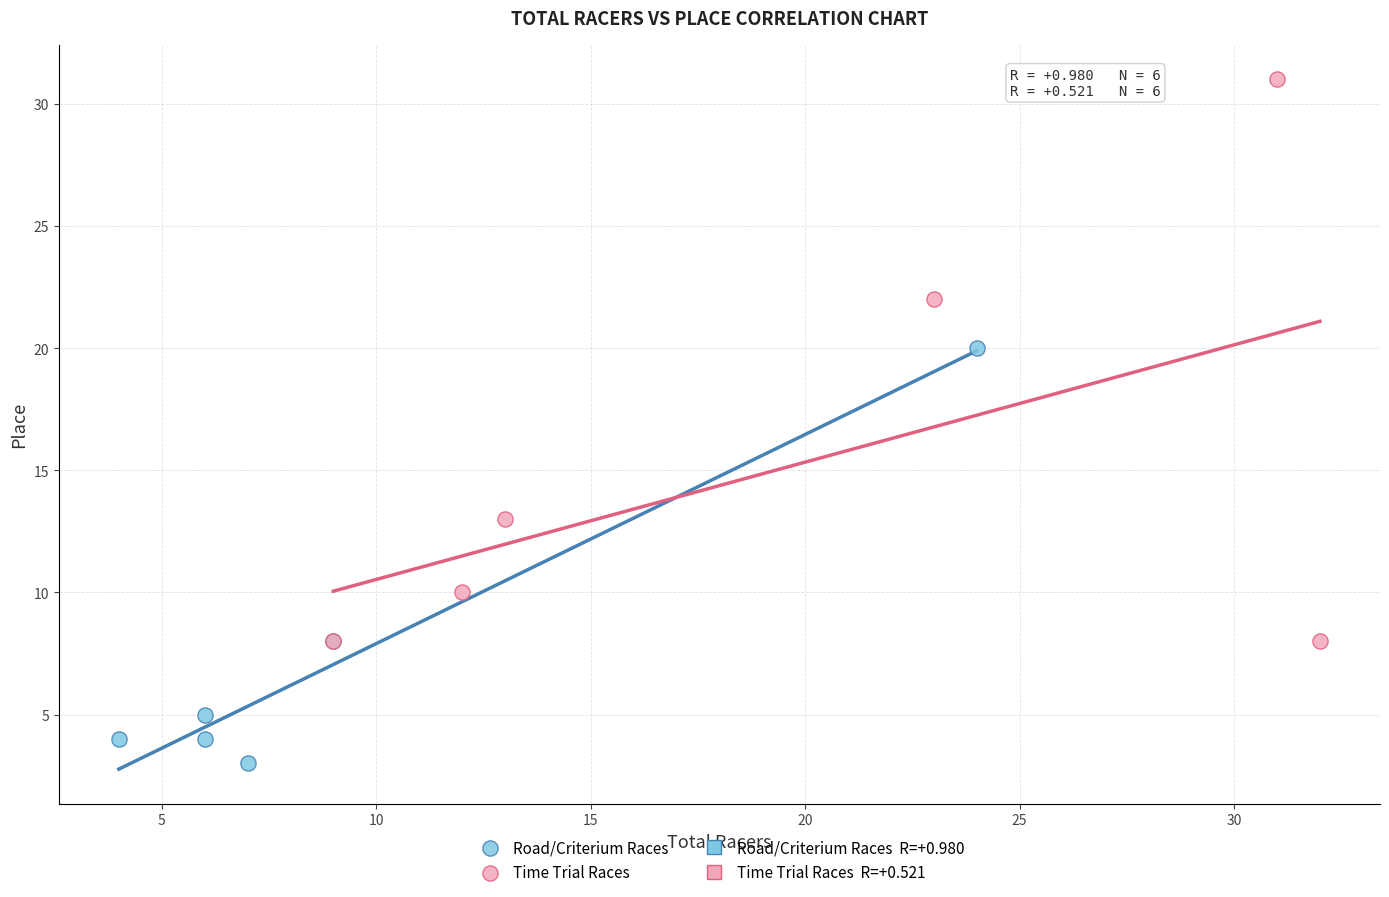

Which series contains the lowest Y value?

Road/Criterium Races